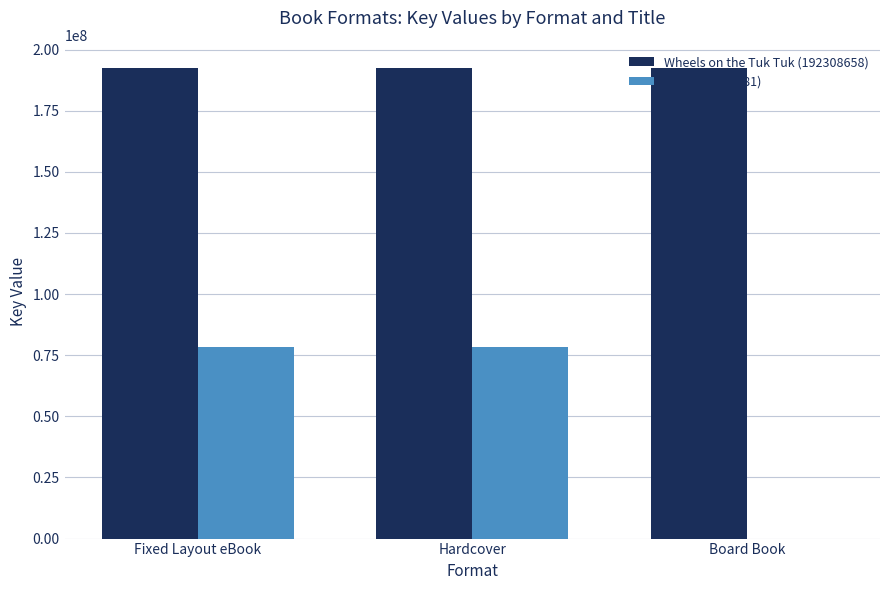

Does the chart contain stacked bars?

No